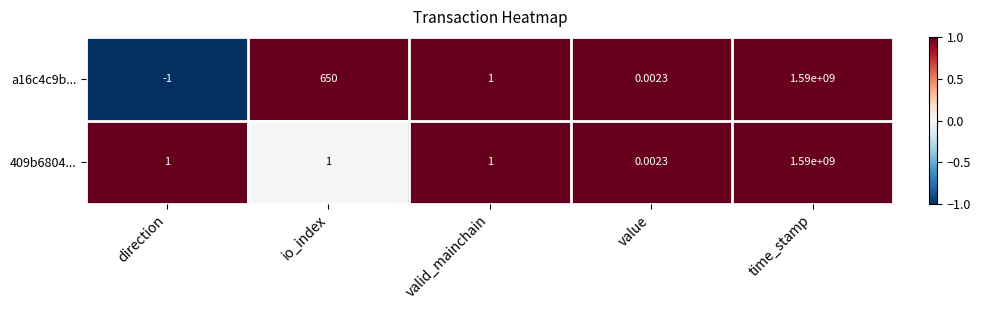

What is the smallest value displayed?

-1.0